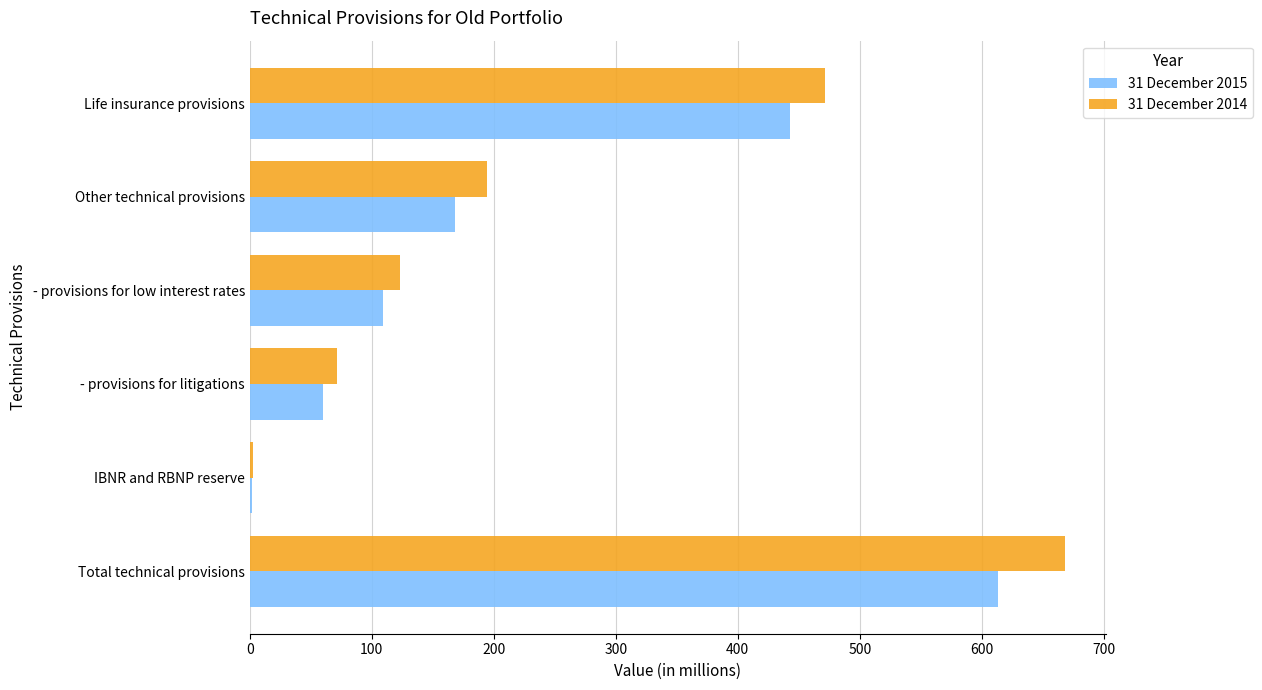

Is the value of 31 December 2014 at Other technical provisions greater than the value of 31 December 2015 at IBNR and RBNP reserve?

Yes